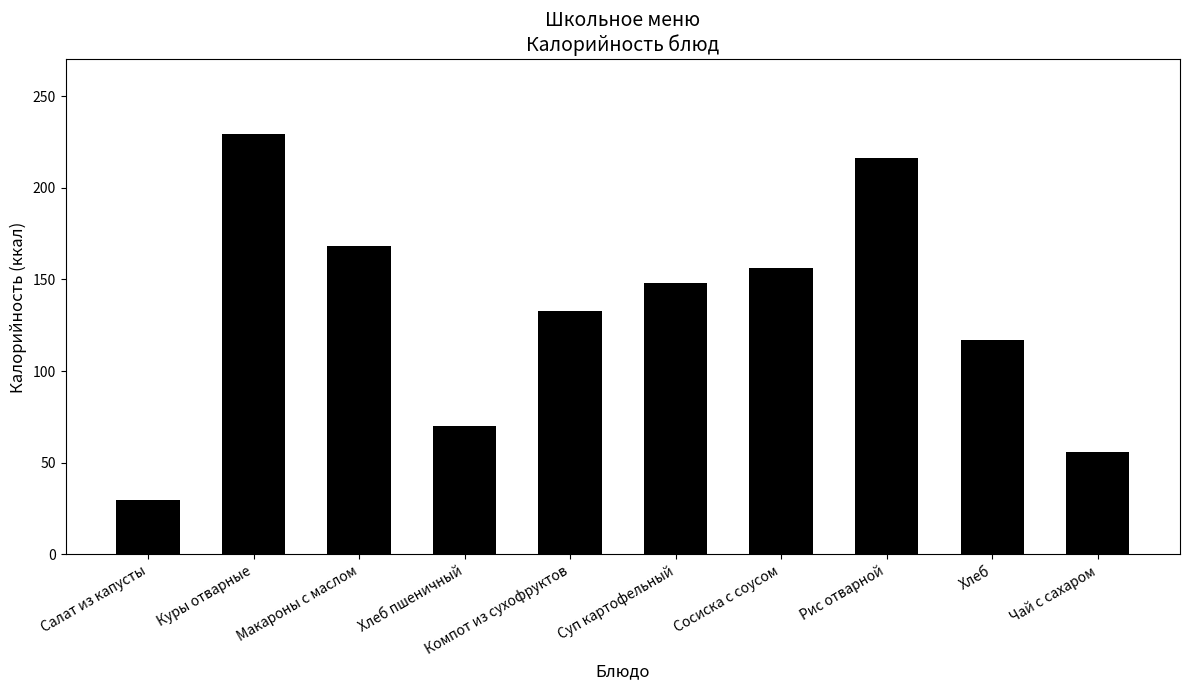

What is the value of the 5th bar from the left?

132.8